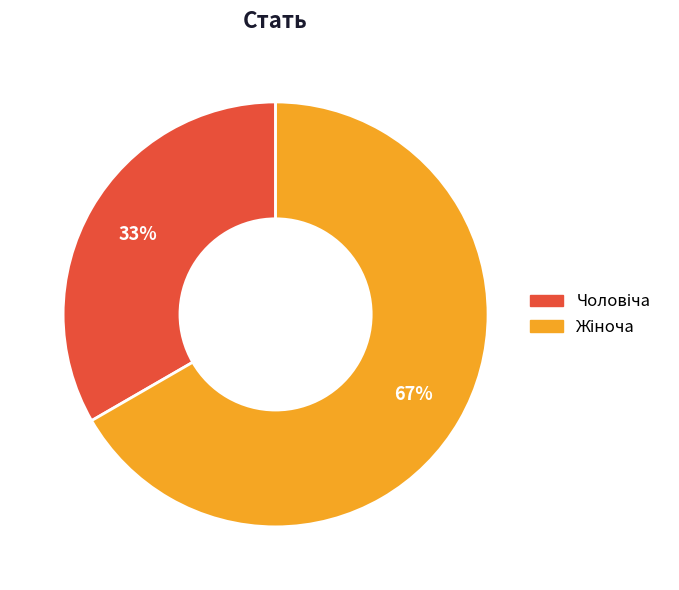

Is there a majority slice in this chart?

Yes